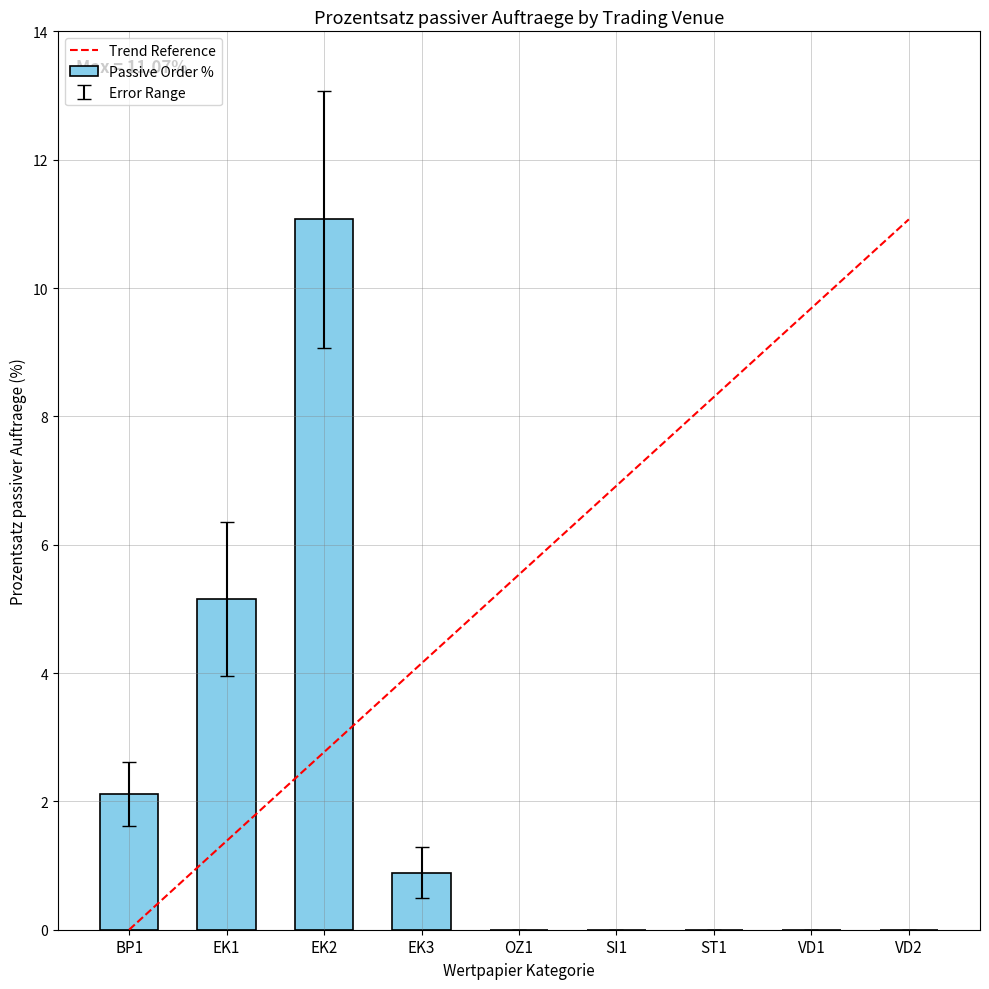

Reading left to right, what are all the values shown in this chart?

BP1=2.1	EK1=5.2	EK2=11.1	EK3=0.9	OZ1=0.0	SI1=0.0	ST1=0.0	VD1=0.0	VD2=0.0